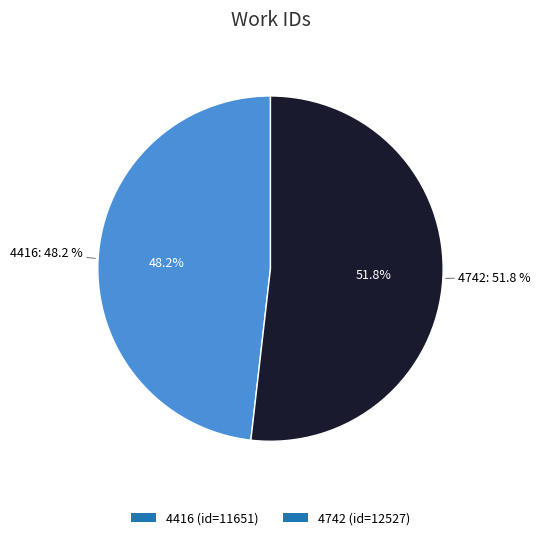

Rank the categories by value from highest to lowest.

4742, 4416